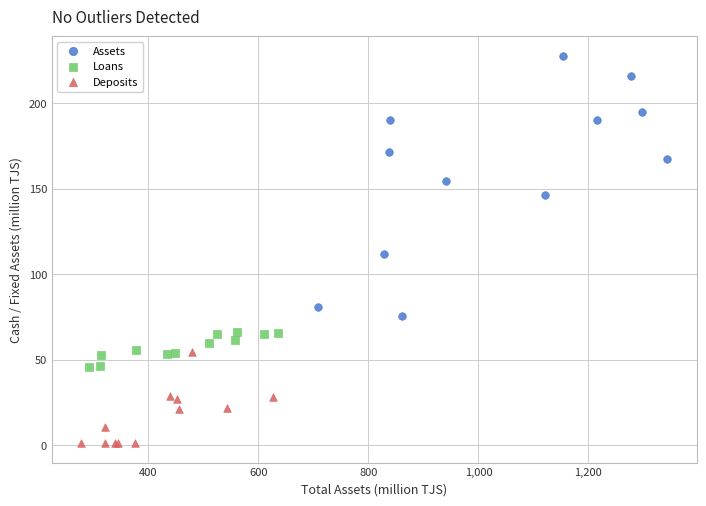

Which series has the widest spread of Y values?

Assets